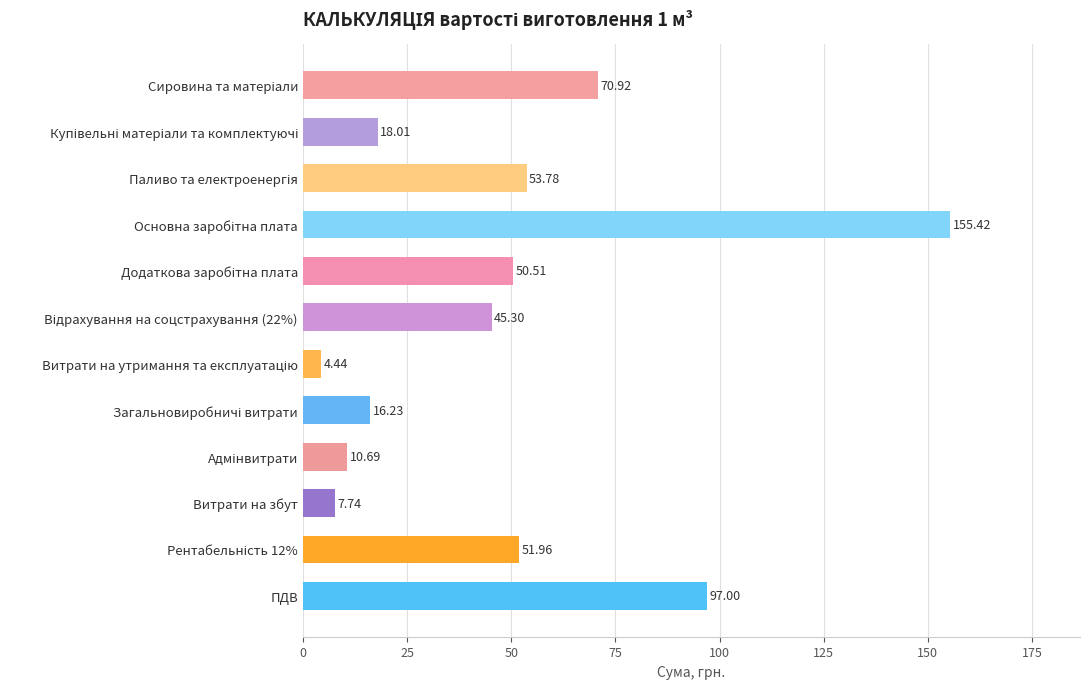

What is the difference between the second highest and second lowest values?

89.3